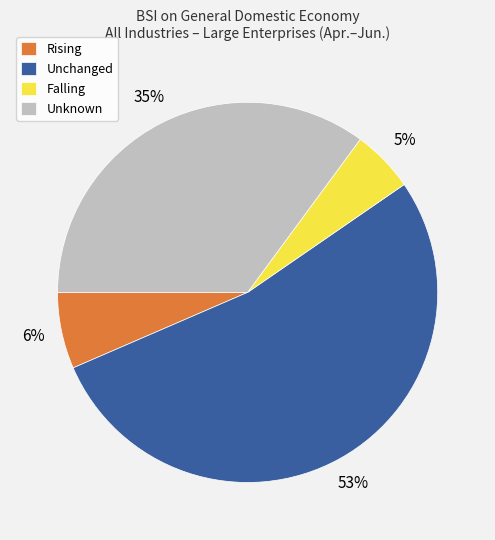

Do Unknown and Falling together represent more than half of the pie?

No